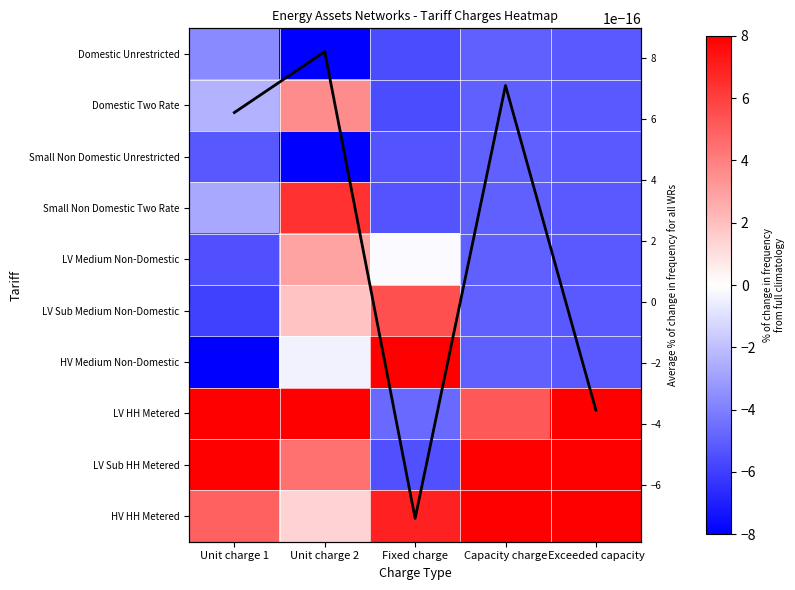

The Small Non Domestic Unrestricted series shows -5.4 at Fixed charge. True or false?

True